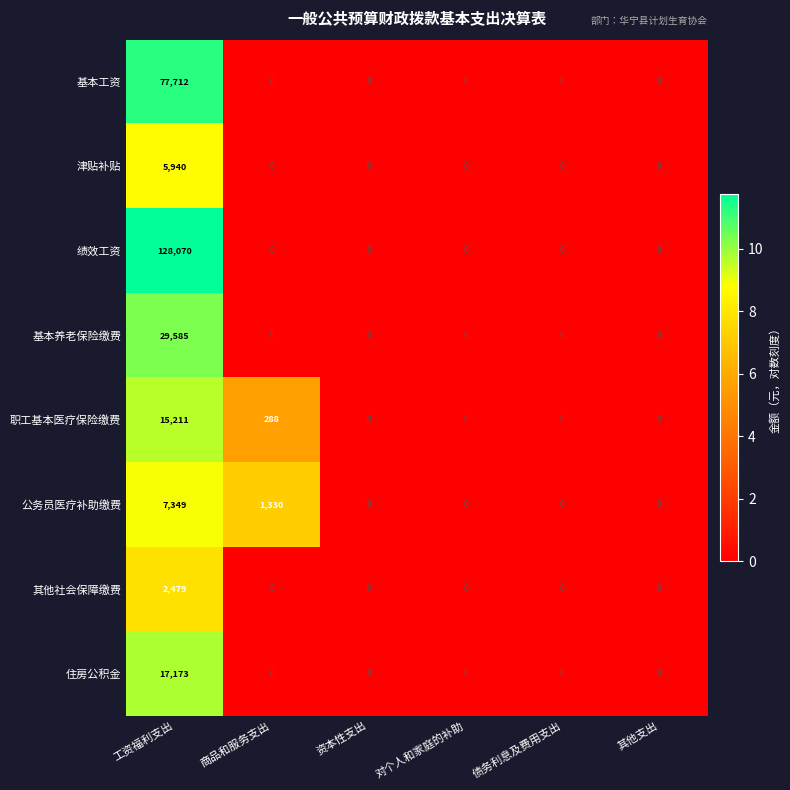

Count the 公务员医疗补助缴费 values in the range 0 to 1330.

5